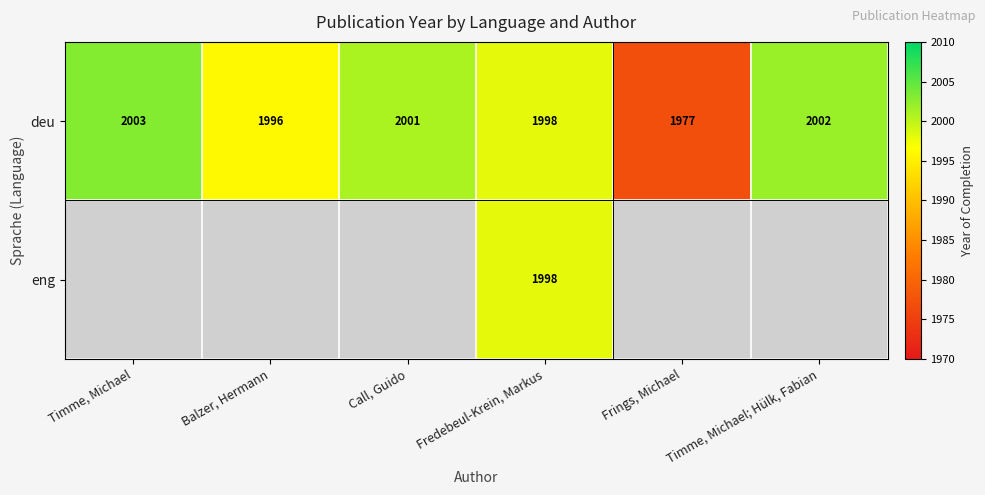

Rank the categories by deu value from lowest to highest.

Frings, Michael, Balzer, Hermann, Fredebeul-Krein, Markus, Call, Guido, Timme, Michael; Hülk, Fabian, Timme, Michael